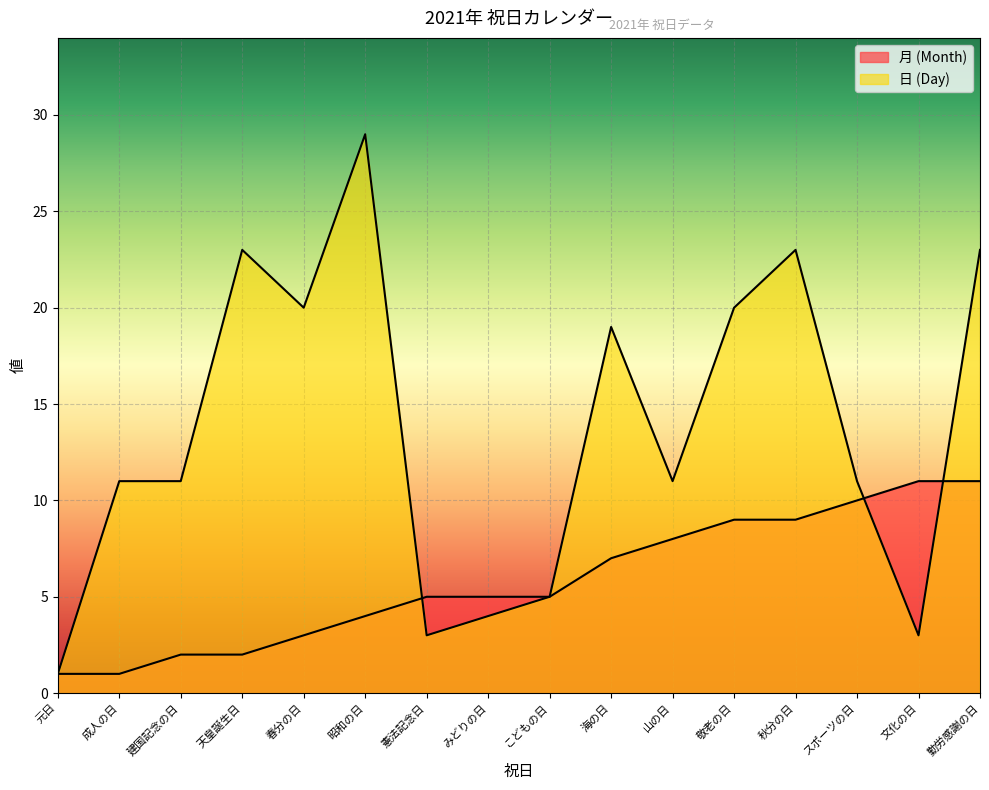

At which category does 日 (Day) reach its first local peak?

天皇誕生日